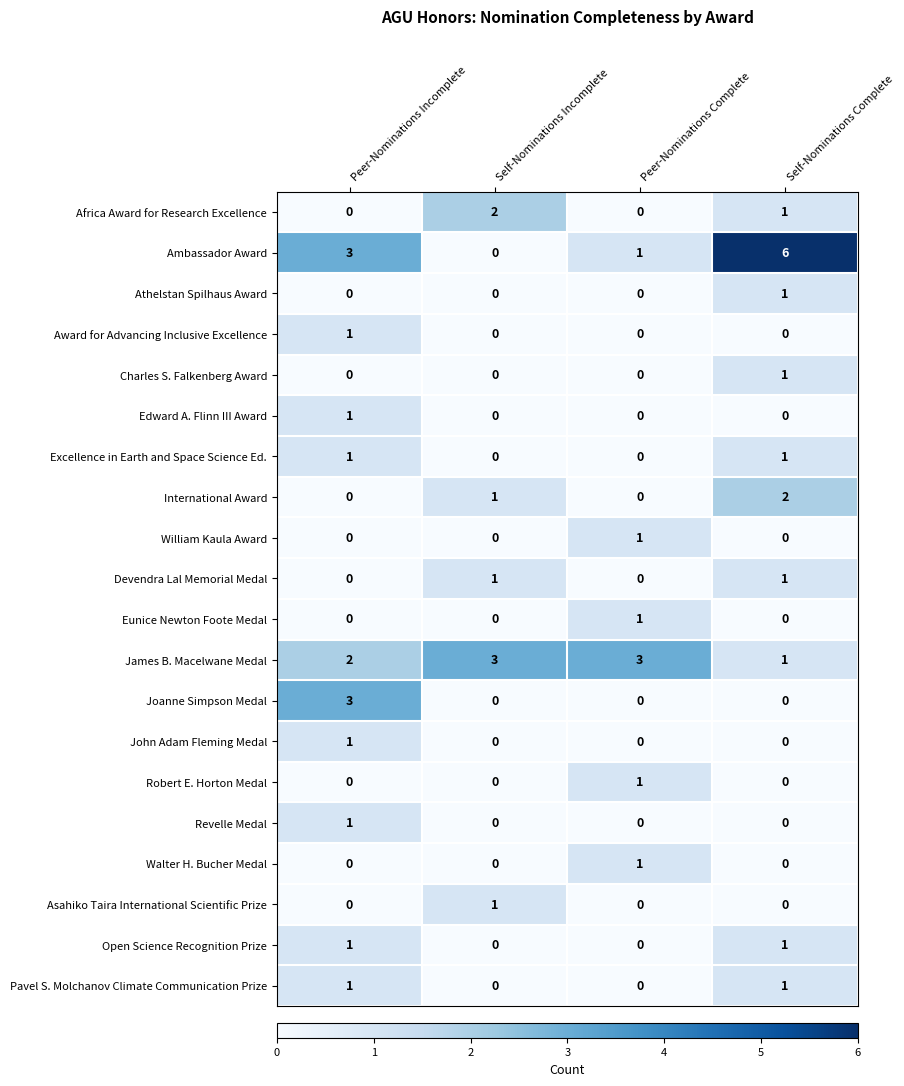

What is the sum of all James B. Macelwane Medal values?

9